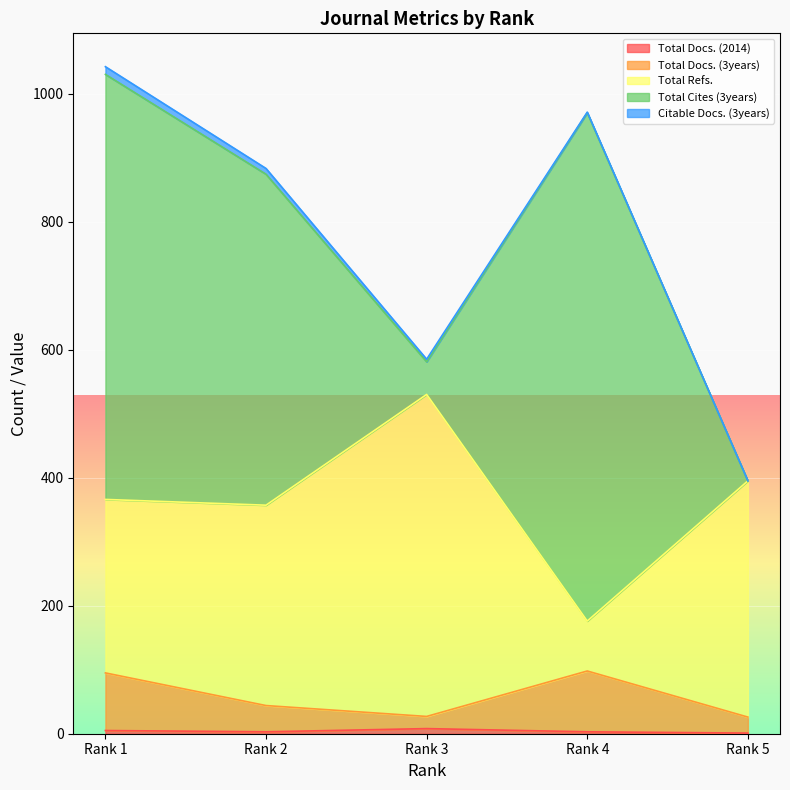

What is the sum of all Total Refs. values?

1824